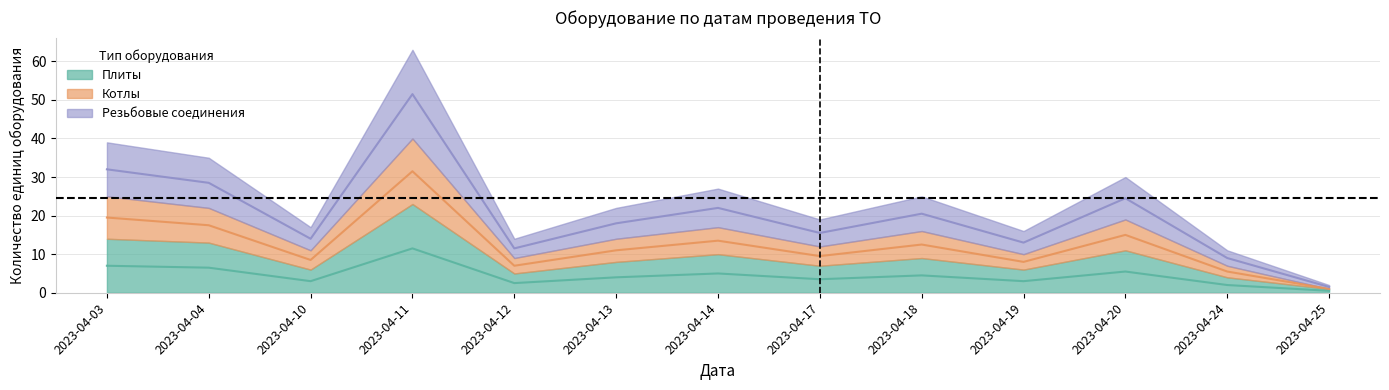

Where is the first local minimum for Котлы?

2023-04-10